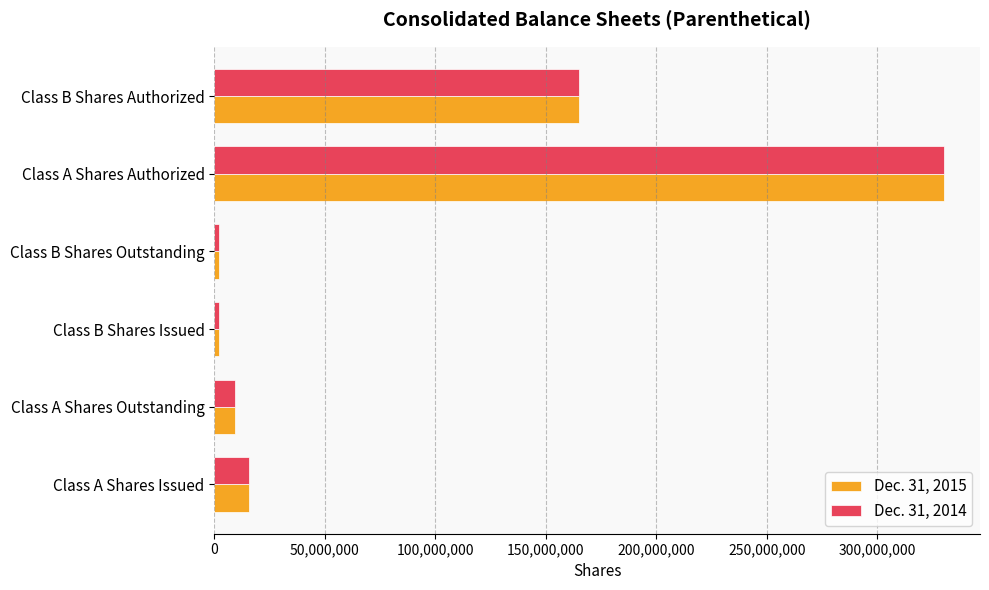

Rank the series at Class A Shares Outstanding from lowest to highest value.

Dec. 31, 2014, Dec. 31, 2015